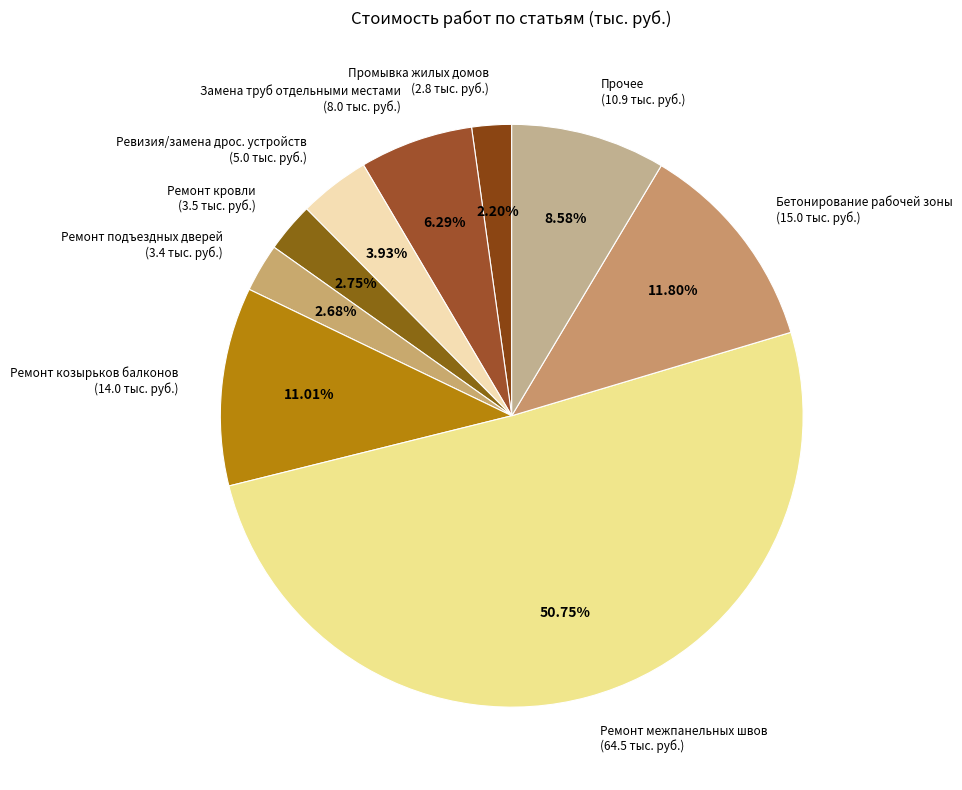

Which slice represents more than half of the pie?

Ремонт межпанельных швов (64.5 тыс. руб.)